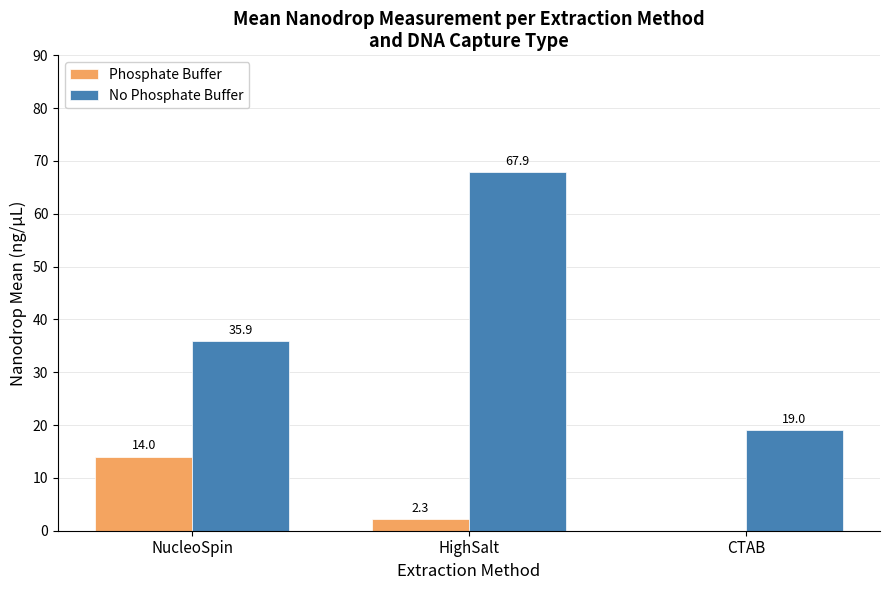

Which series has the largest total across all categories?

No Phosphate Buffer